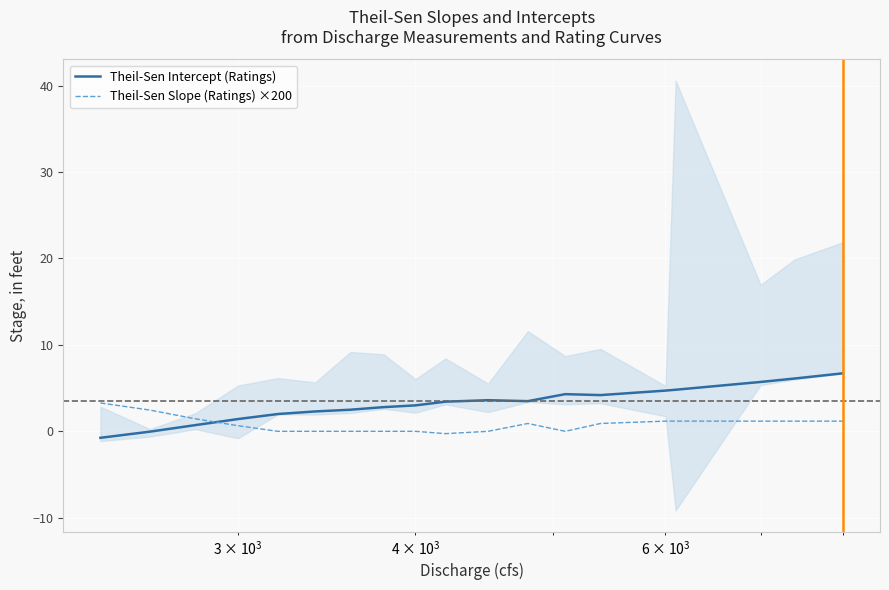

What is the lowest value of the Theil-Sen Slope (Ratings) ×200 series?

-0.3